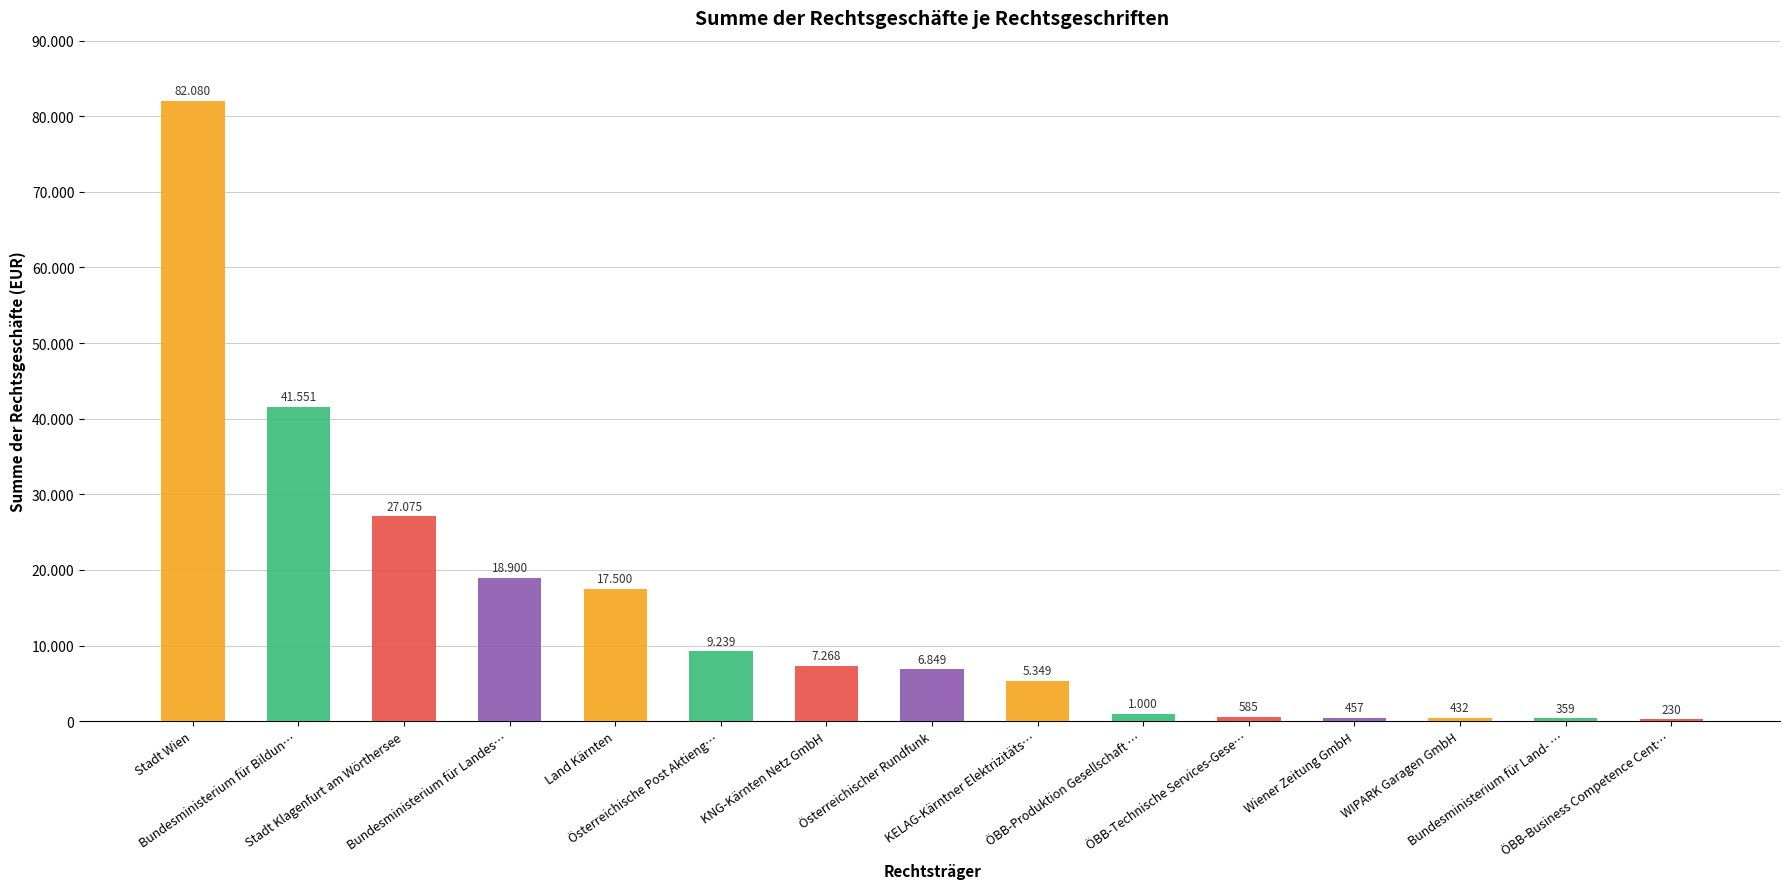

Count the number of data series in this chart.

1